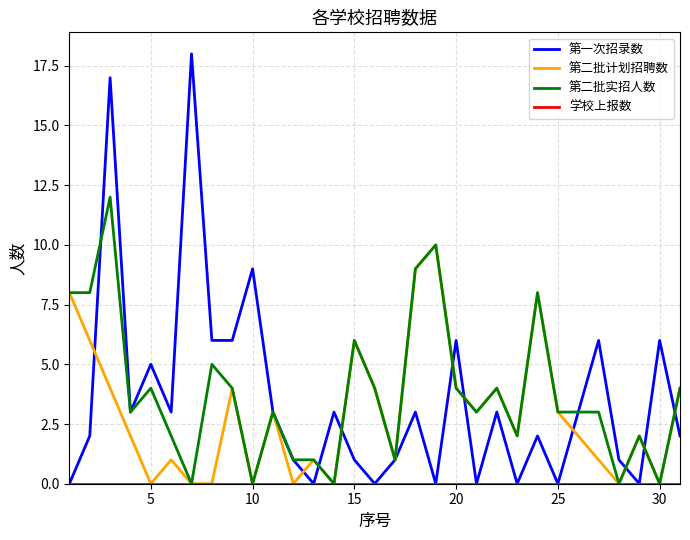

What is the maximum value for 第一次招录数?

18